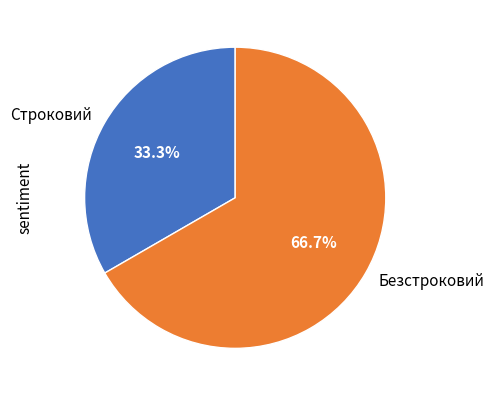

Which category has the biggest portion of the pie?

Безстроковий